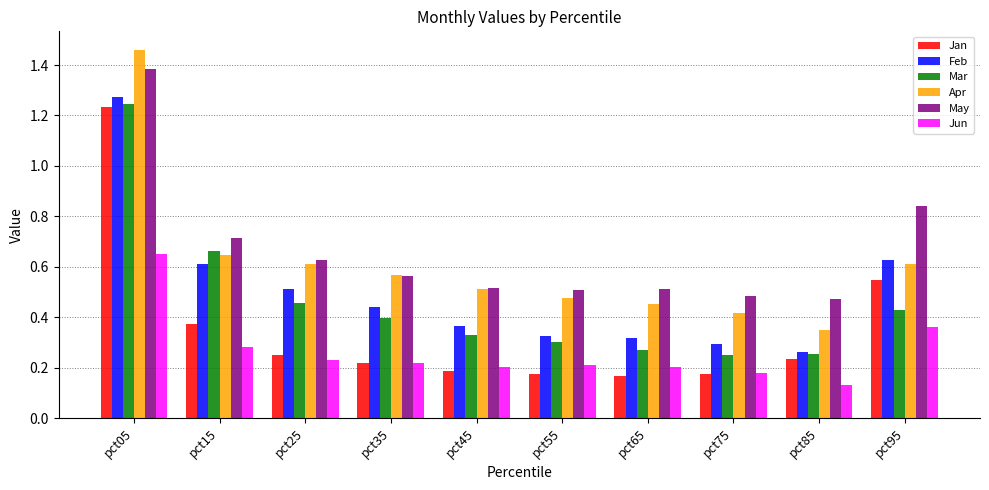

How many distinct data groups are displayed?

6